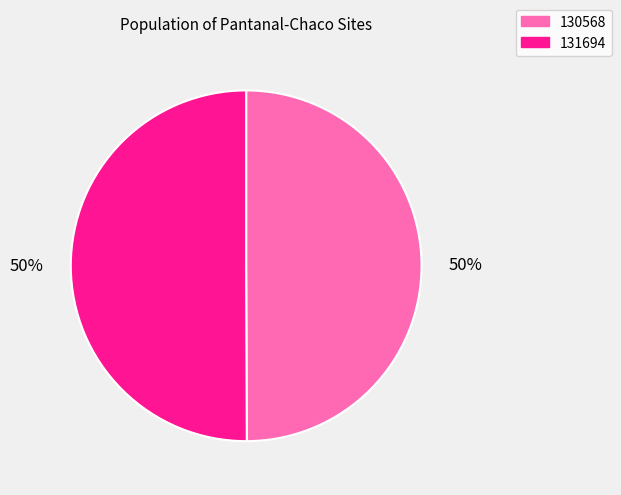

The 130568 slice represents 50% of the pie. True or false?

True